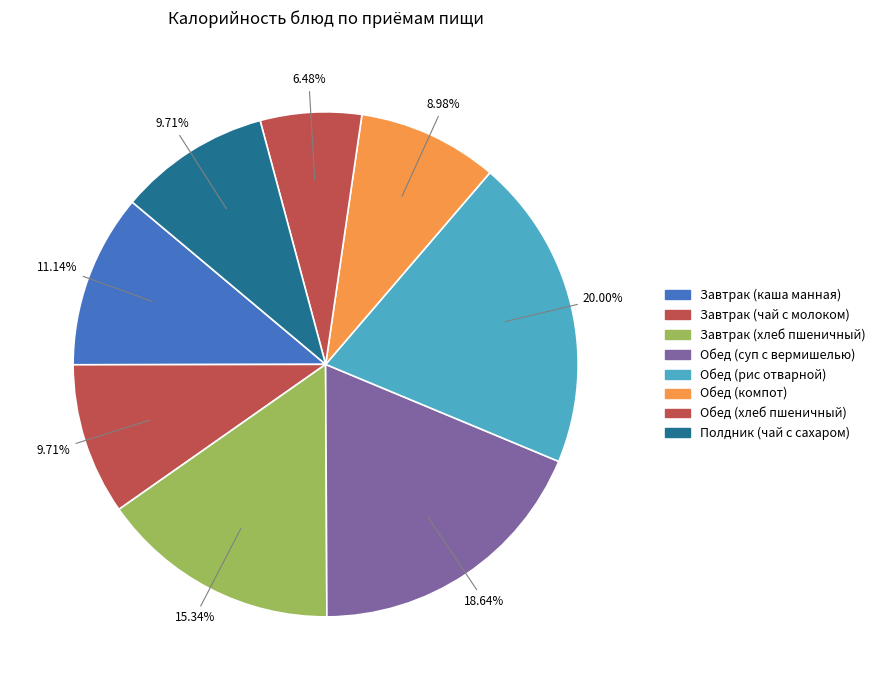

Which slice is the largest?

Обед (рис отварной)